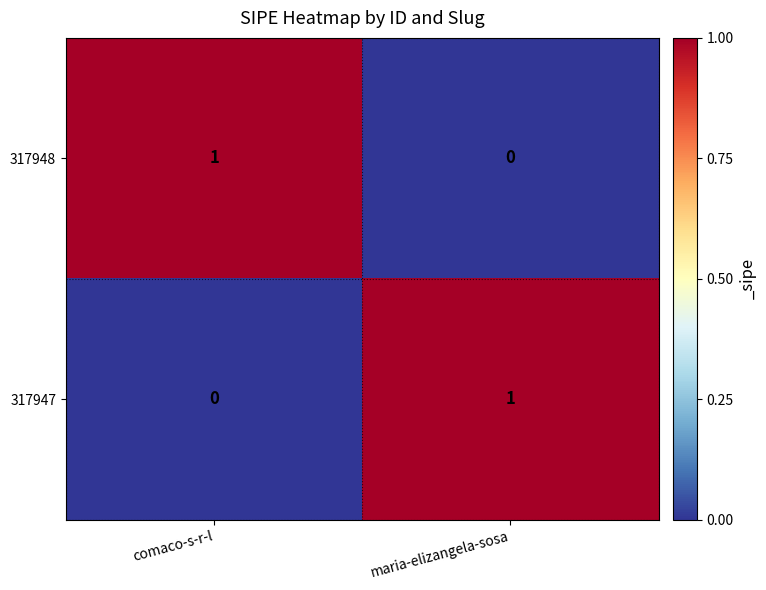

What is the total value across all series at comaco-s-r-l?

1